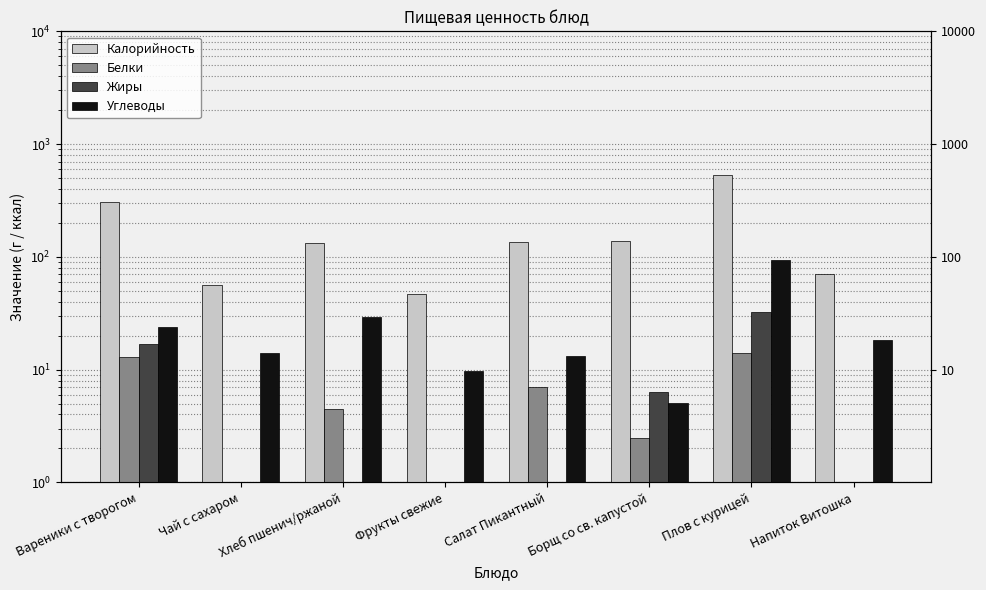

What is the spread (max minus min) of values at Фрукты свежие?

46.6